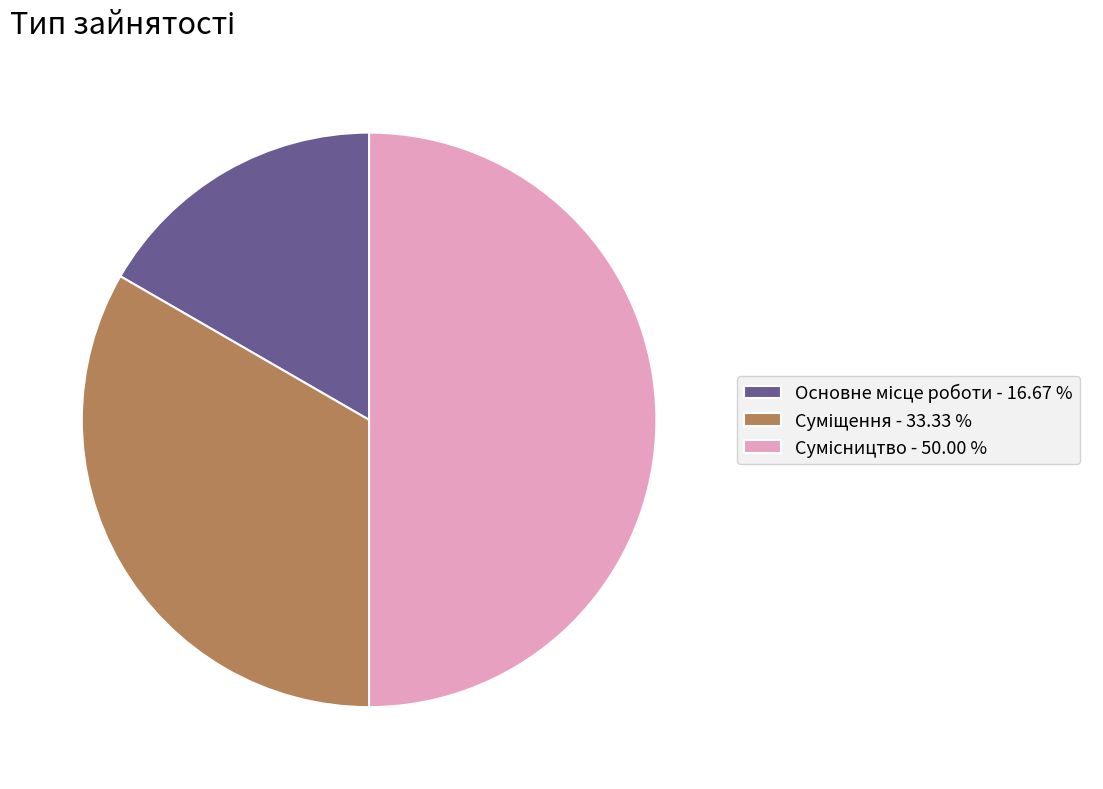

How many segments does this pie chart have?

3